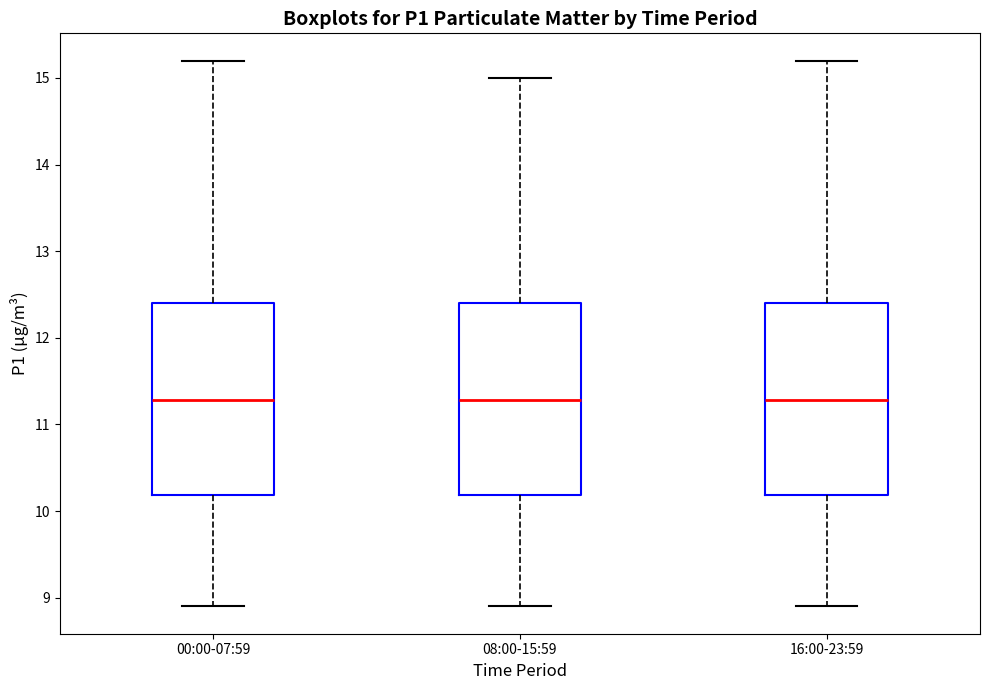

Reading left to right, transcribe this box plot: for each box, give where its median line is, the range the box spans, and where its two whiskers end, as read against the y-axis. The values are not printed on the chart, so give them approximately, as read against the axis.

00:00-07:59: median 11.3, box 10.2 to 12.4, whiskers 8.9 to 15.2
08:00-15:59: median 11.3, box 10.2 to 12.4, whiskers 8.9 to 15.0
16:00-23:59: median 11.3, box 10.2 to 12.4, whiskers 8.9 to 15.2